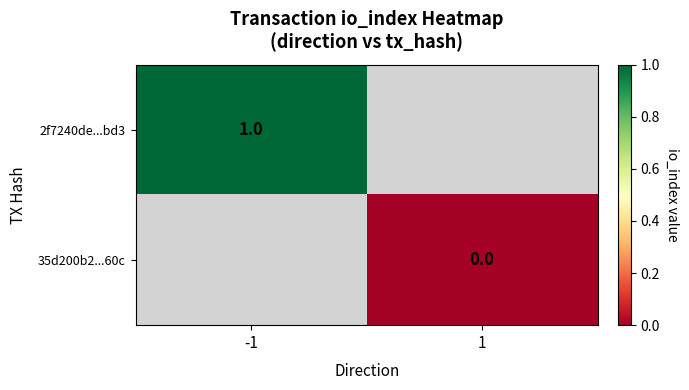

At how many categories does at least one series exceed 0?

1